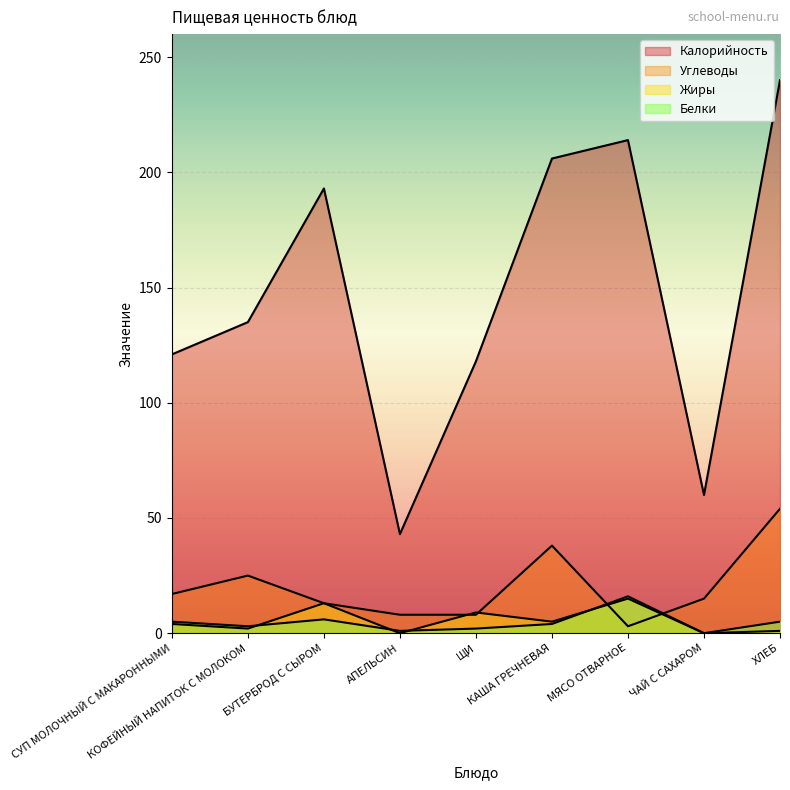

What is the label of the 4th point from the right?

КАША ГРЕЧНЕВАЯ